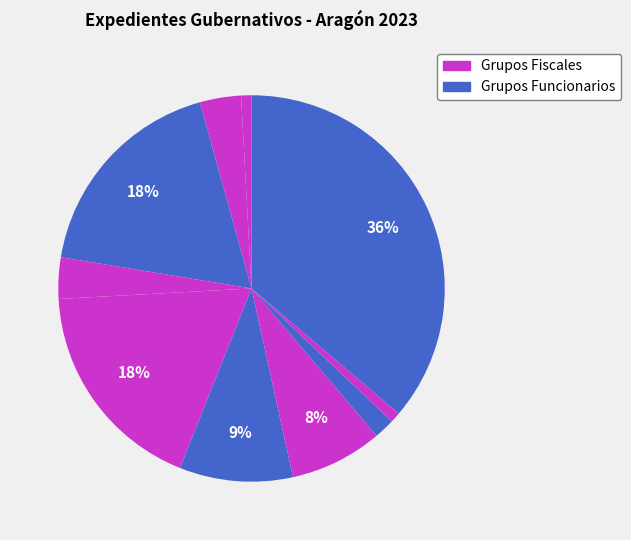

Count the number of slices in the pie.

10